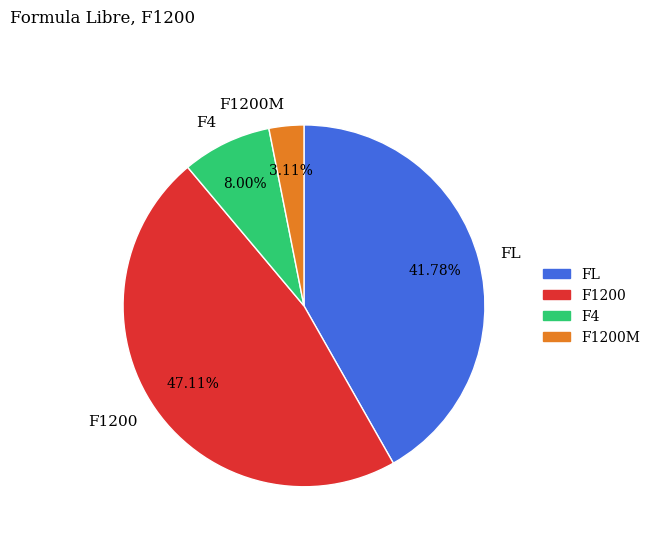

Is there any slice that represents more than half of the pie?

No